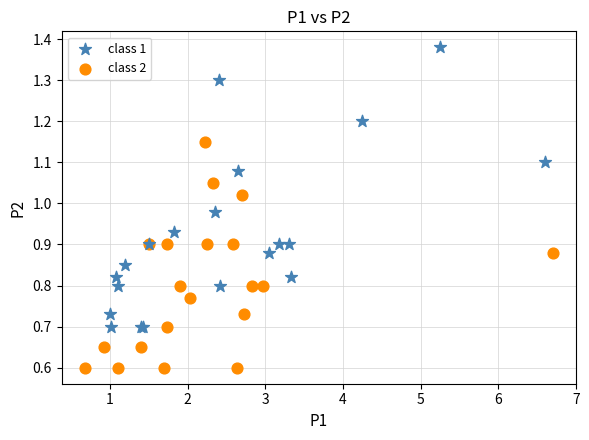

Which series reaches the maximum Y coordinate?

class 1